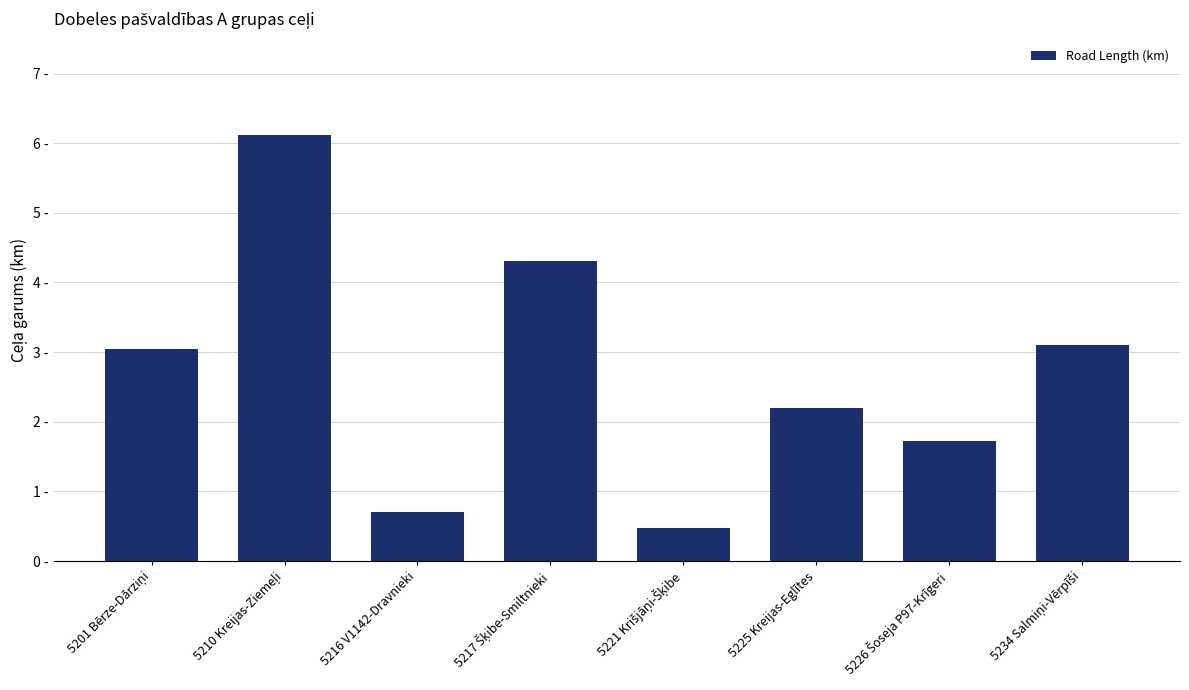

Between 5217 Šķibe-Smiltnieki and 5225 Kreijas-Eglītes, which is larger?

5217 Šķibe-Smiltnieki